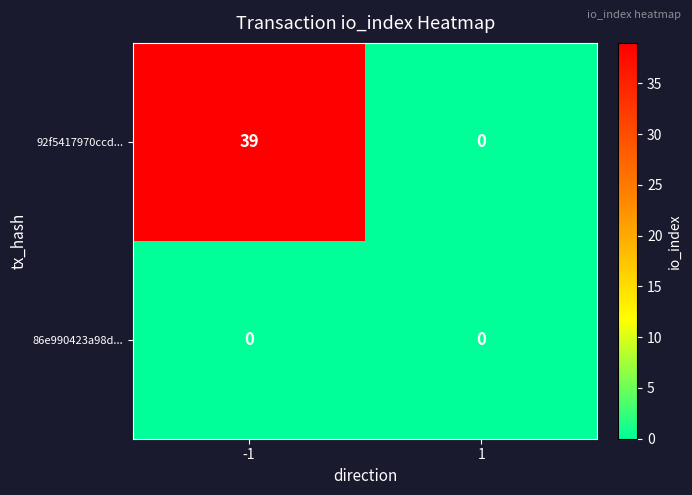

Rank the series by their average value, from highest to lowest.

92f5417970ccd..., 86e990423a98d...